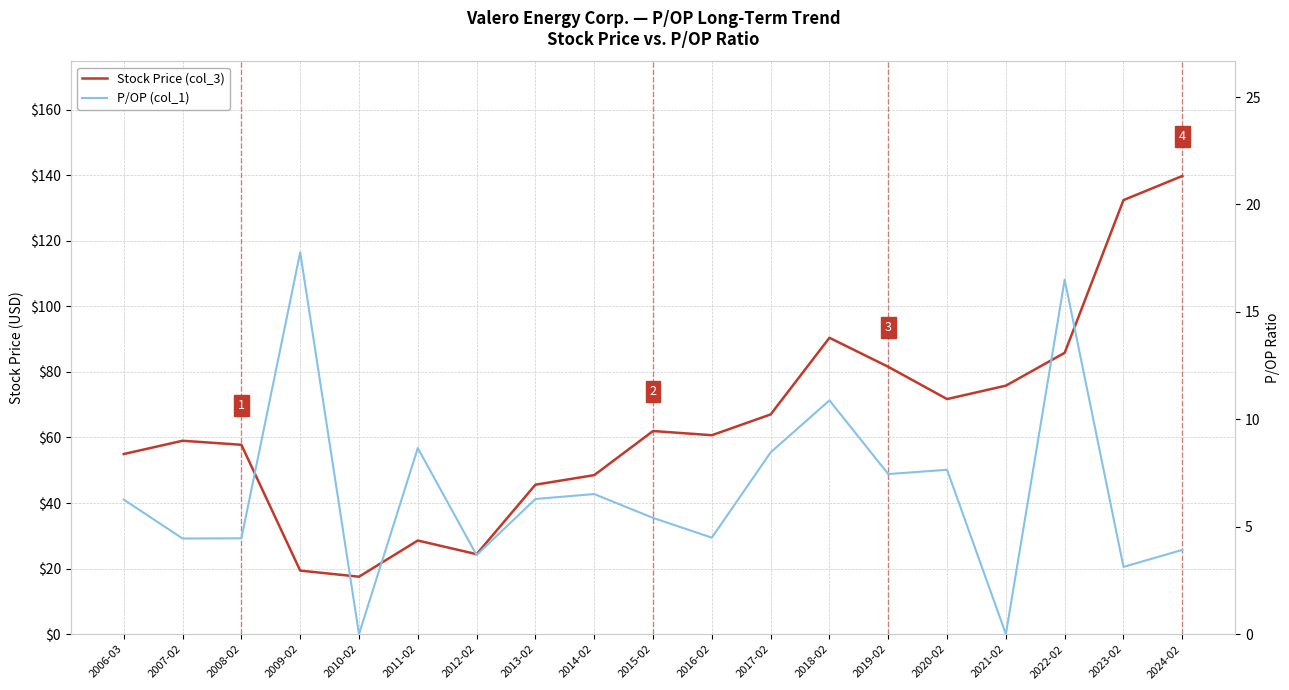

How many interior local valleys does the P/OP (col_1) series have?

7